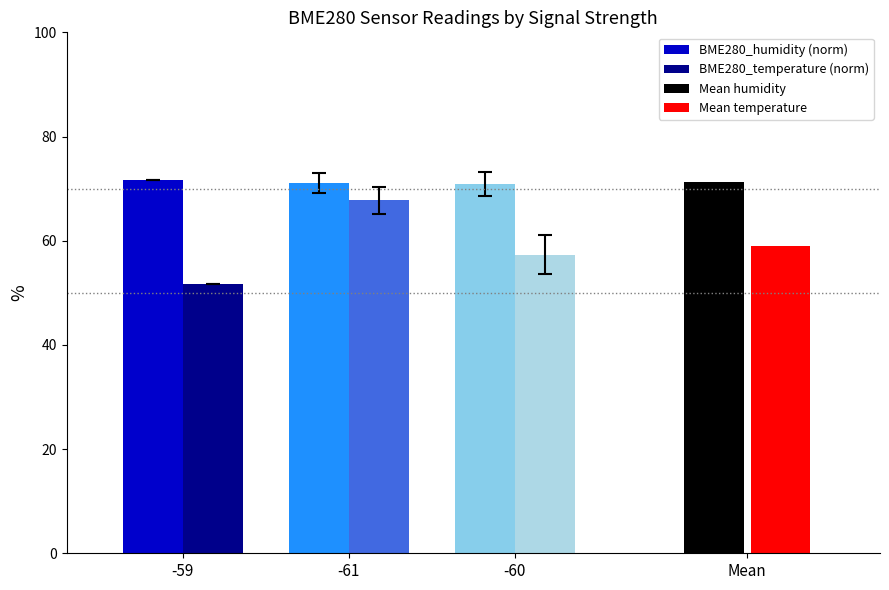

List the labels in order of BME280_temperature (norm) value, smallest first.

-59, -60, -61